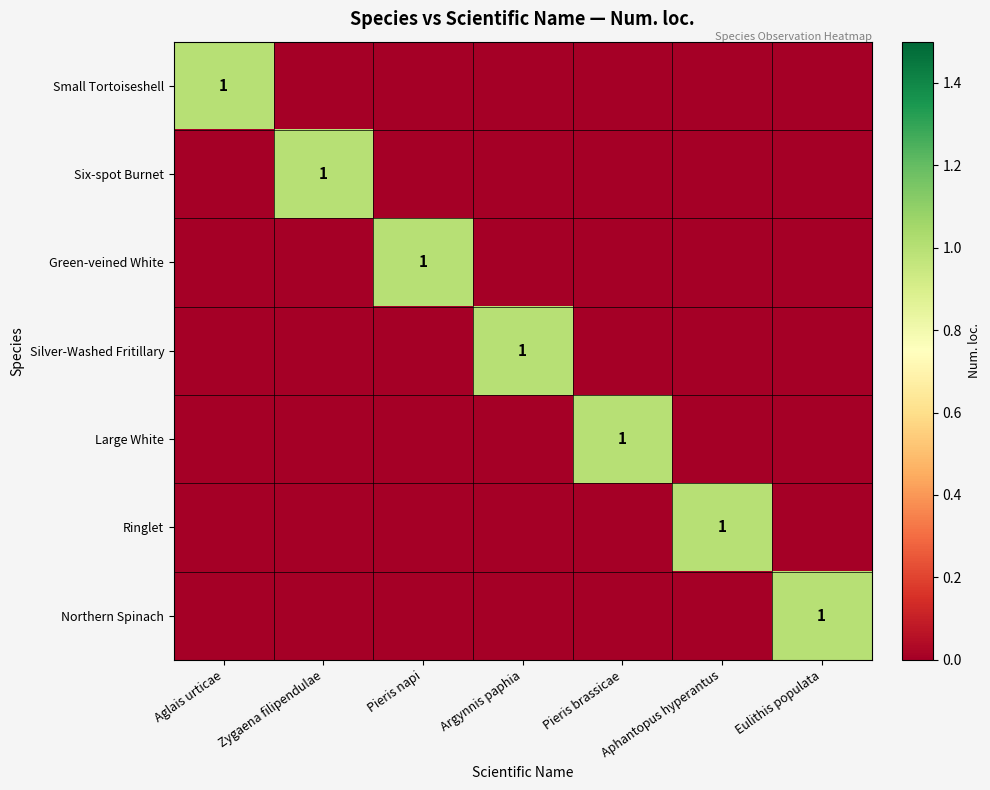

True or false: Ringlet has a value of 1 at Aphantopus hyperantus.

True